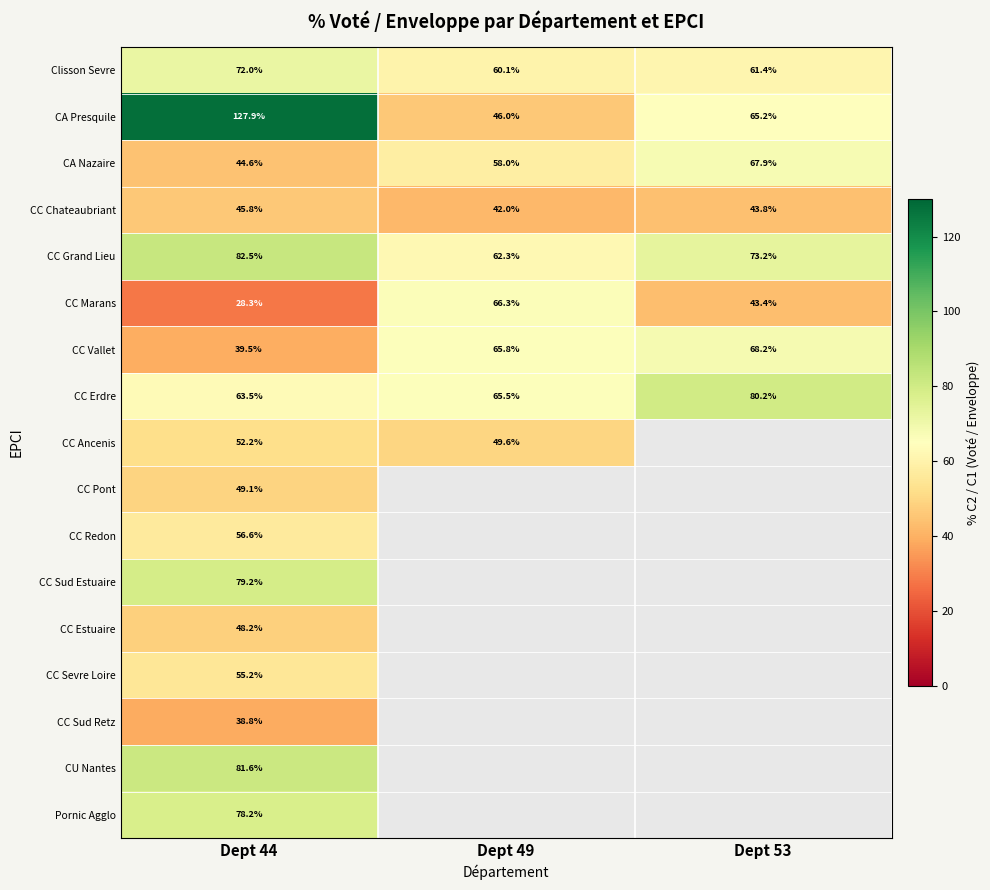

True or false: CC Marans has a value of 42.0 at Dept 44.

False